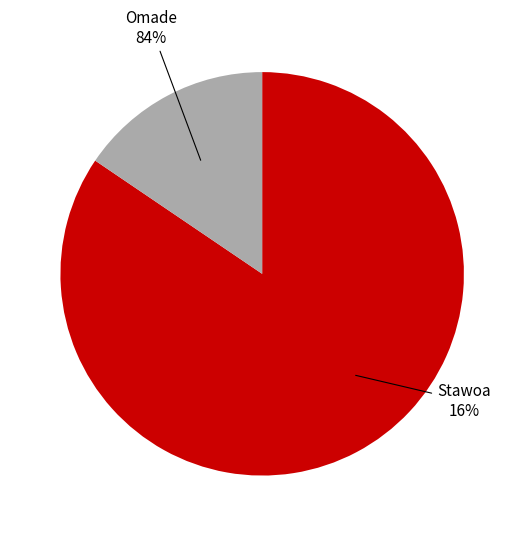

Combined, what portion of the pie is Omade and Stawoa?

100.0%